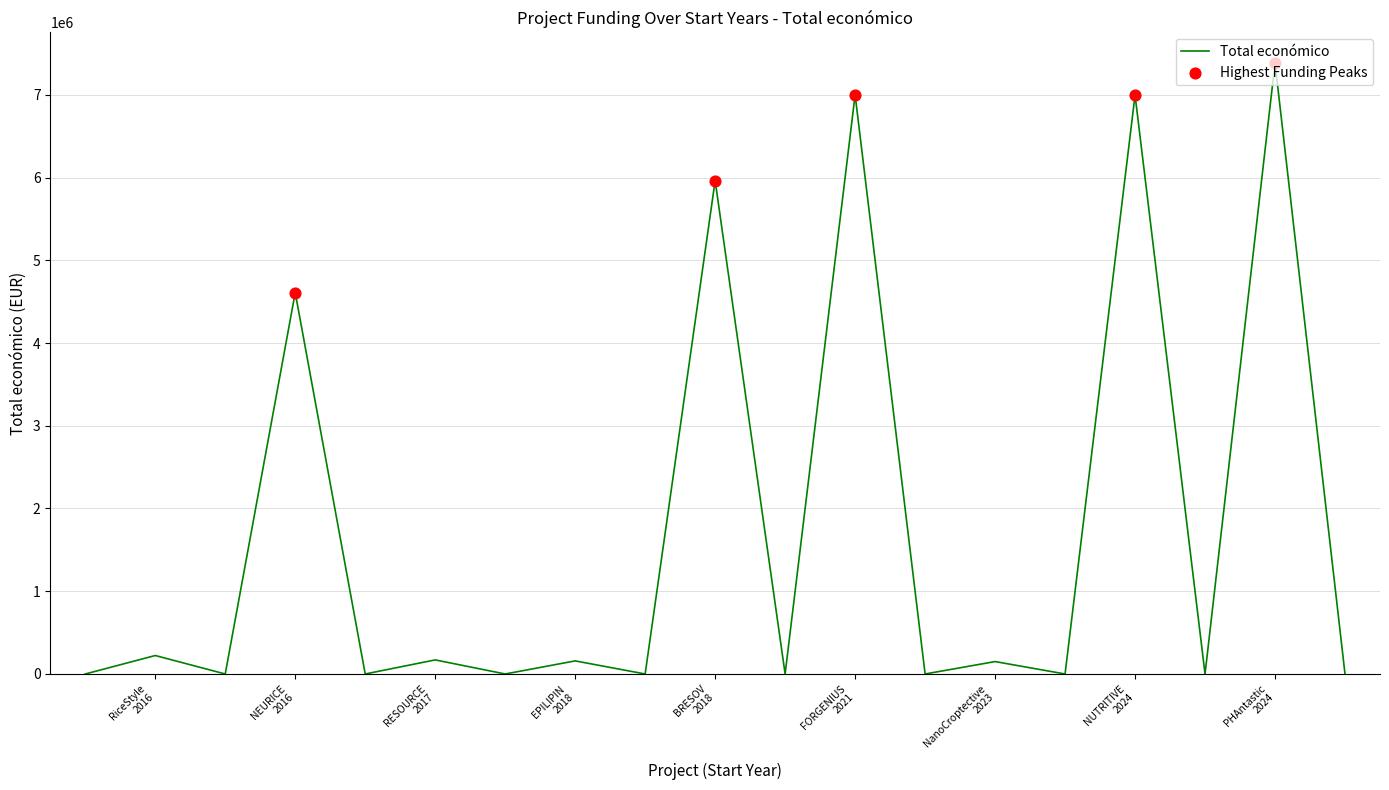

What is the difference between the maximum and minimum values?

7384272